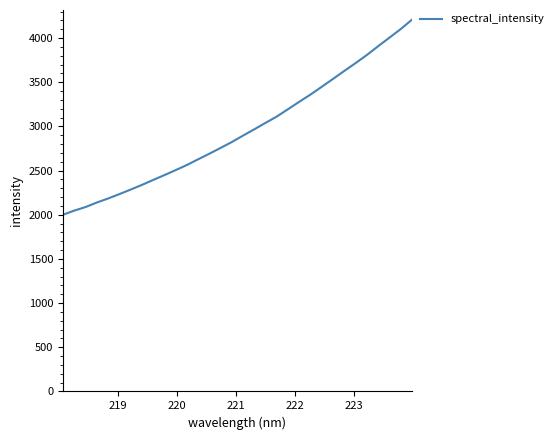

What is the smallest value displayed?

2000.2